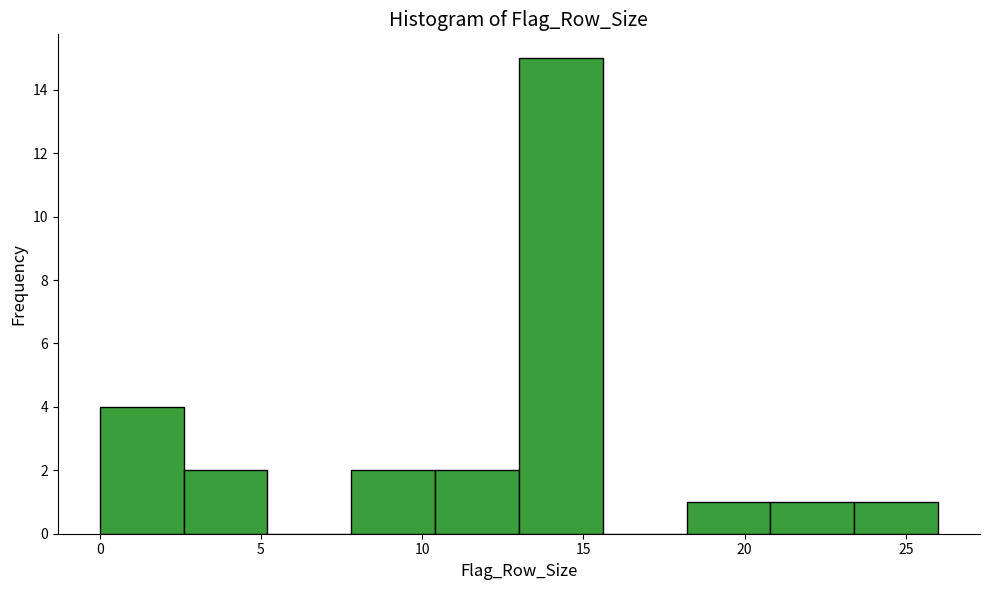

Reading left to right, list every bar in this chart as the range it spans on the x-axis followed by its height. Neither the bar edges nor the heights are printed on the chart, so give them approximately, as read against the axes.

0.0 to 2.6: 4
2.6 to 5.2: 2
5.2 to 7.8: 0
7.8 to 10.4: 2
10.4 to 13.0: 2
13.0 to 15.6: 15
15.6 to 18.2: 0
18.2 to 20.8: 1
20.8 to 23.4: 1
23.4 to 26.0: 1